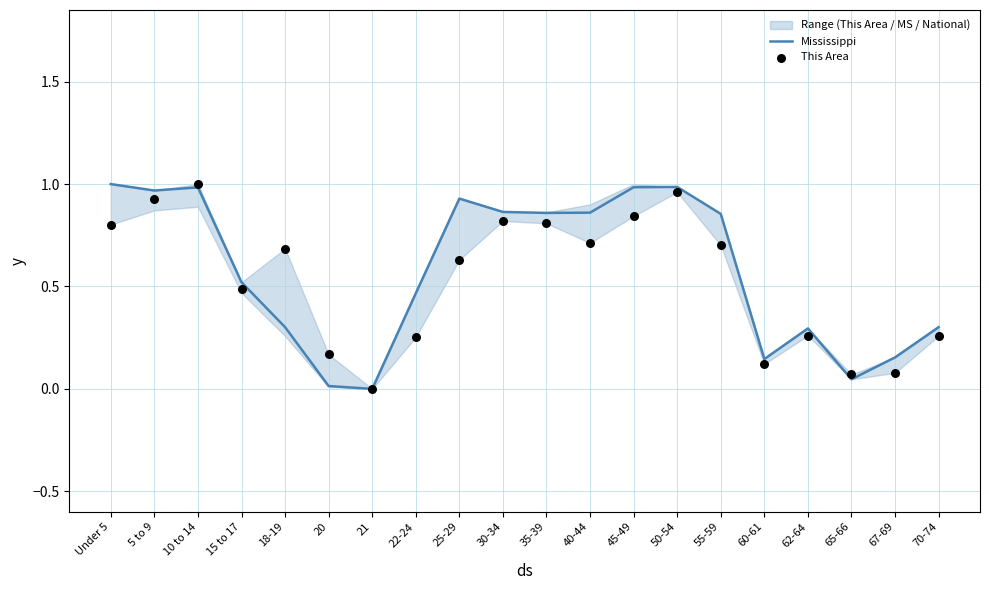

Which series has the largest total across all categories?

Mississippi